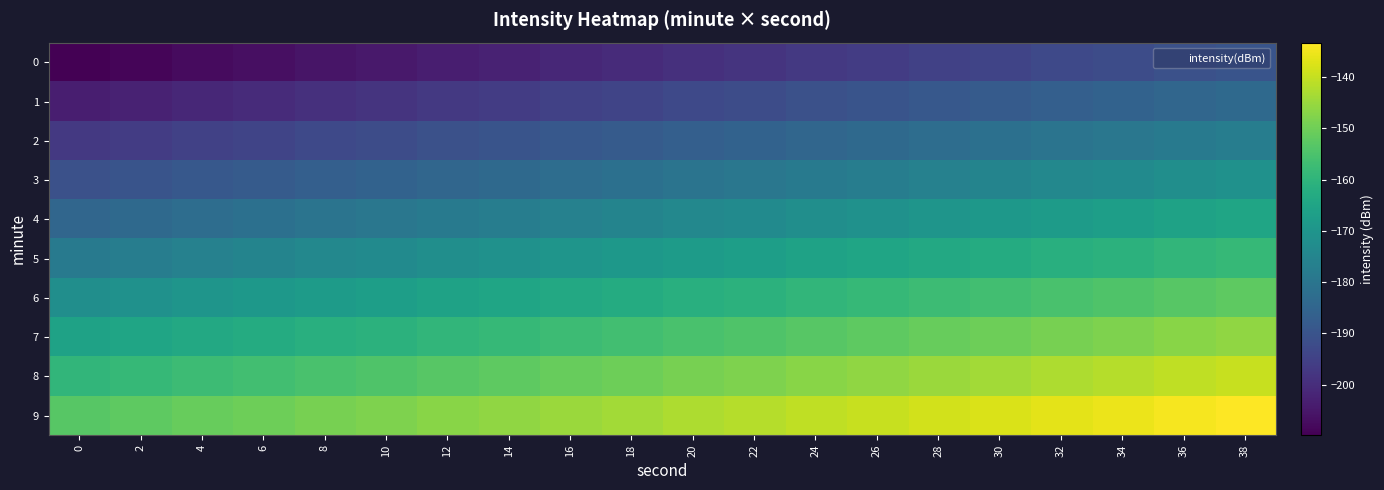

Reading right to left, list all the values displayed in this chart.

0: 38=-189.9	36=-191.0	34=-192.0	32=-193.1	30=-194.1	28=-195.2	26=-196.2	24=-197.3	22=-198.3	20=-199.4	18=-200.4	16=-201.5	14=-202.5	12=-203.6	10=-204.6	8=-205.7	6=-206.7	4=-207.7	2=-208.8	0=-209.8
1: 38=-183.6	36=-184.7	34=-185.7	32=-186.8	30=-187.8	28=-188.9	26=-189.9	24=-191.0	22=-192.0	20=-193.1	18=-194.1	16=-195.2	14=-196.2	12=-197.3	10=-198.3	8=-199.4	6=-200.4	4=-201.5	2=-202.5	0=-203.6
2: 38=-177.3	36=-178.4	34=-179.4	32=-180.5	30=-181.5	28=-182.6	26=-183.6	24=-184.7	22=-185.7	20=-186.8	18=-187.8	16=-188.9	14=-189.9	12=-191.0	10=-192.0	8=-193.1	6=-194.1	4=-195.2	2=-196.2	0=-197.3
3: 38=-171.0	36=-172.1	34=-173.1	32=-174.2	30=-175.2	28=-176.3	26=-177.3	24=-178.4	22=-179.4	20=-180.5	18=-181.5	16=-182.6	14=-183.6	12=-184.7	10=-185.7	8=-186.8	6=-187.8	4=-188.9	2=-189.9	0=-191.0
4: 38=-164.7	36=-165.8	34=-166.8	32=-167.9	30=-168.9	28=-170.0	26=-171.0	24=-172.1	22=-173.1	20=-174.2	18=-175.2	16=-176.3	14=-177.3	12=-178.4	10=-179.4	8=-180.5	6=-181.5	4=-182.6	2=-183.6	0=-184.7
5: 38=-158.4	36=-159.5	34=-160.5	32=-161.6	30=-162.6	28=-163.7	26=-164.7	24=-165.8	22=-166.8	20=-167.9	18=-168.9	16=-170.0	14=-171.0	12=-172.1	10=-173.1	8=-174.2	6=-175.2	4=-176.3	2=-177.3	0=-178.4
6: 38=-152.1	36=-153.2	34=-154.2	32=-155.3	30=-156.3	28=-157.4	26=-158.4	24=-159.5	22=-160.5	20=-161.6	18=-162.6	16=-163.7	14=-164.7	12=-165.8	10=-166.8	8=-167.9	6=-168.9	4=-170.0	2=-171.0	0=-172.1
7: 38=-145.8	36=-146.9	34=-147.9	32=-149.0	30=-150.0	28=-151.1	26=-152.1	24=-153.2	22=-154.2	20=-155.3	18=-156.3	16=-157.4	14=-158.4	12=-159.5	10=-160.5	8=-161.6	6=-162.6	4=-163.7	2=-164.7	0=-165.8
8: 38=-139.5	36=-140.6	34=-141.6	32=-142.7	30=-143.7	28=-144.8	26=-145.8	24=-146.9	22=-147.9	20=-149.0	18=-150.0	16=-151.1	14=-152.1	12=-153.2	10=-154.2	8=-155.3	6=-156.3	4=-157.4	2=-158.4	0=-159.5
9: 38=-133.3	36=-134.3	34=-135.4	32=-136.4	30=-137.5	28=-138.5	26=-139.5	24=-140.6	22=-141.6	20=-142.7	18=-143.7	16=-144.8	14=-145.8	12=-146.9	10=-147.9	8=-149.0	6=-150.0	4=-151.1	2=-152.1	0=-153.2